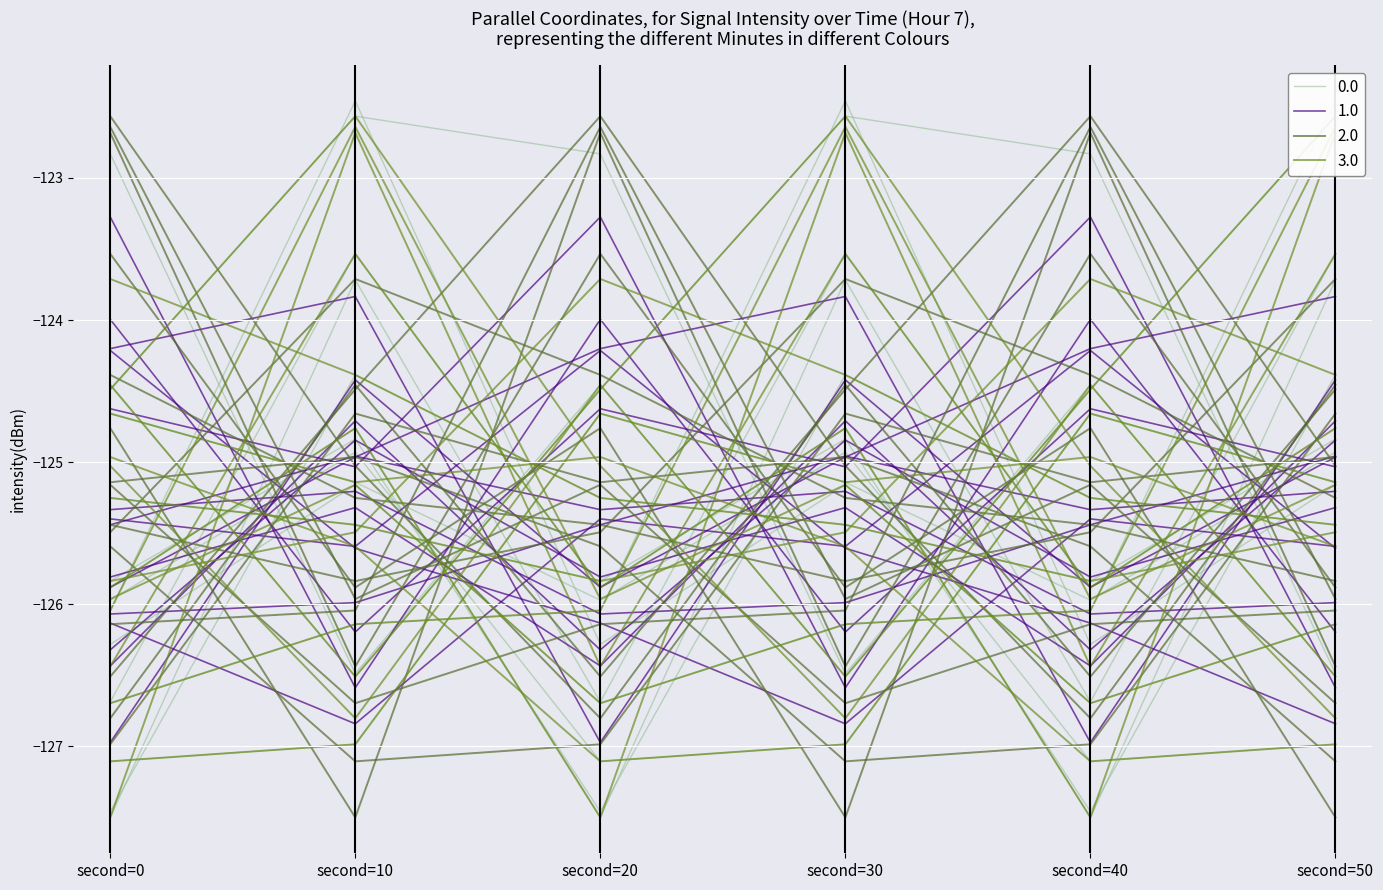

What is the smallest value displayed?

-127.5